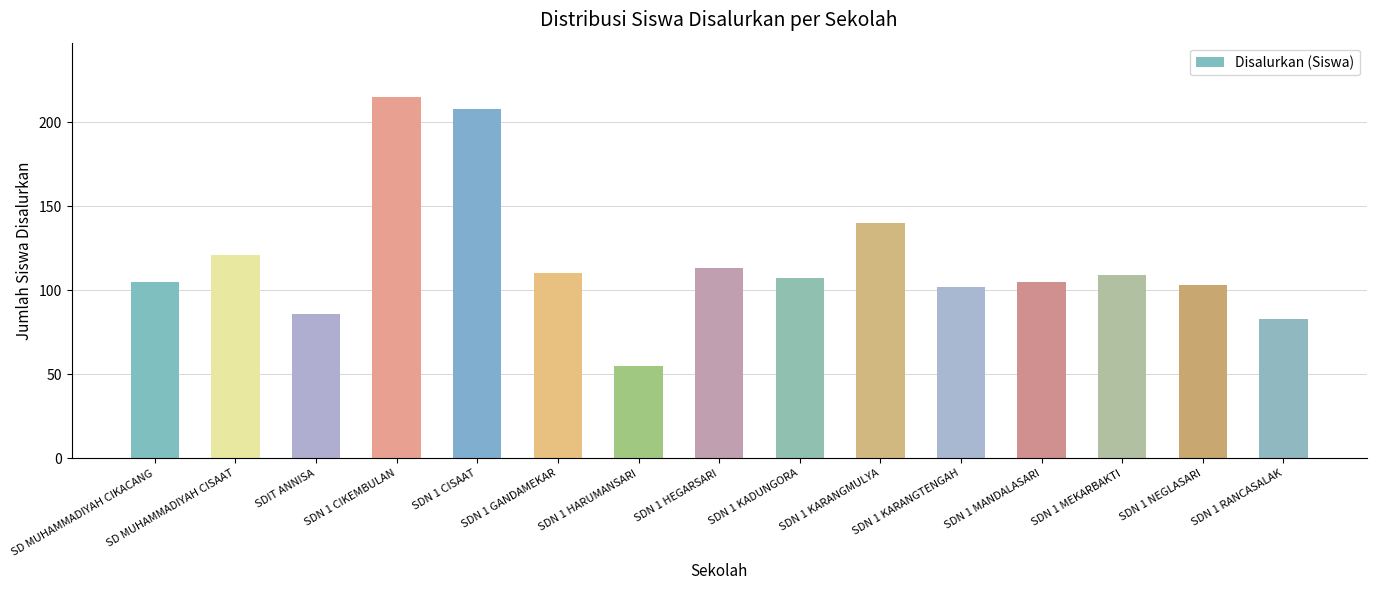

The chart shows a value of 55 at SDN 1 HARUMANSARI. True or false?

True